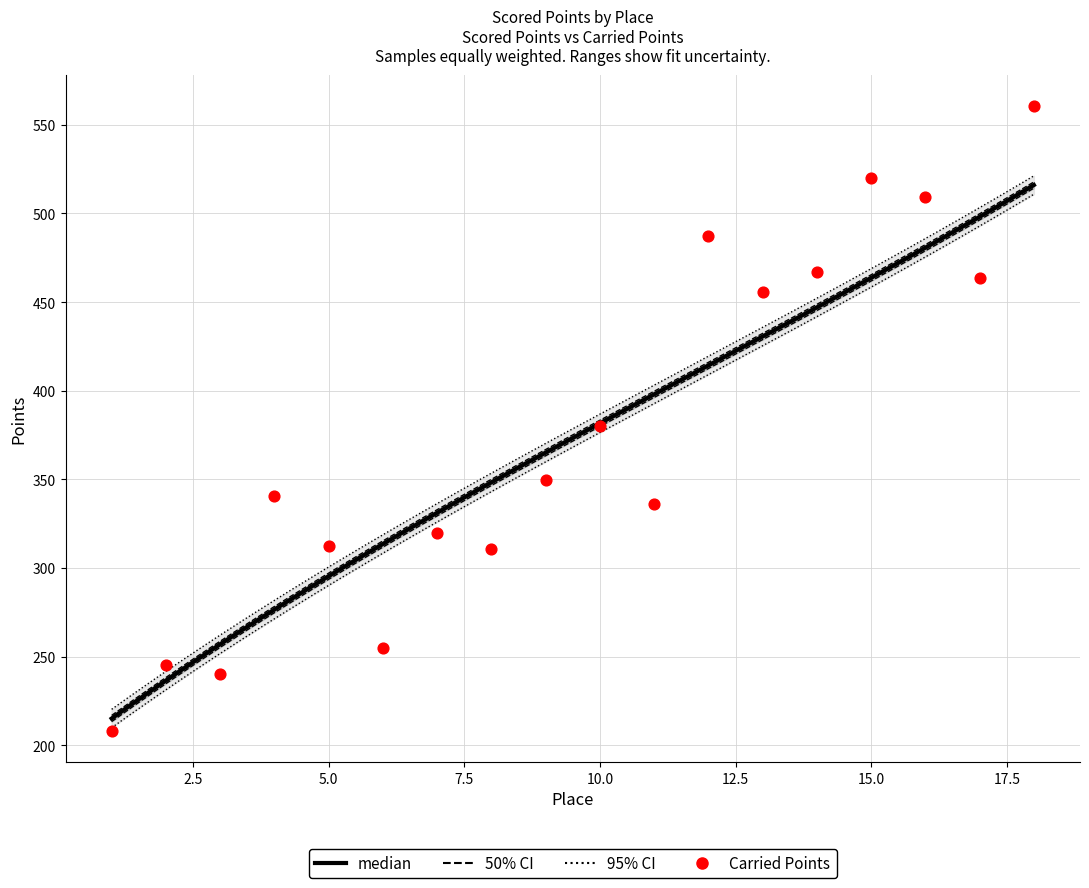

Approximately how many times larger is the value at 16 compared to 9?

1.5